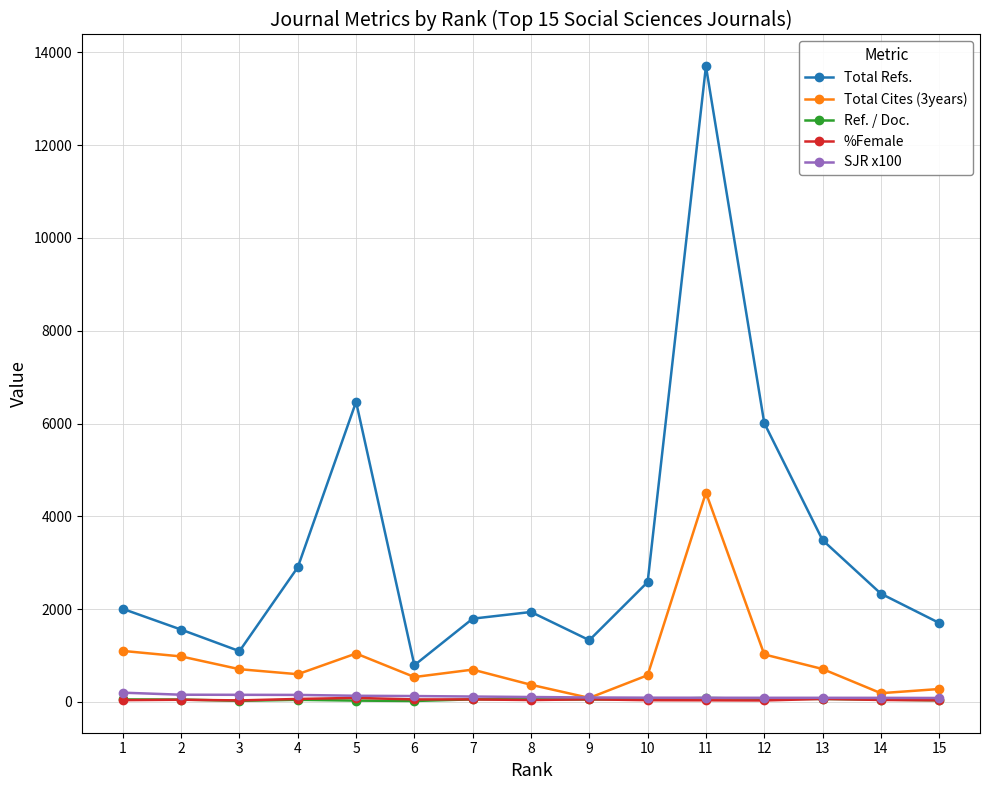

What is the total value across all series at 5?

7761.4